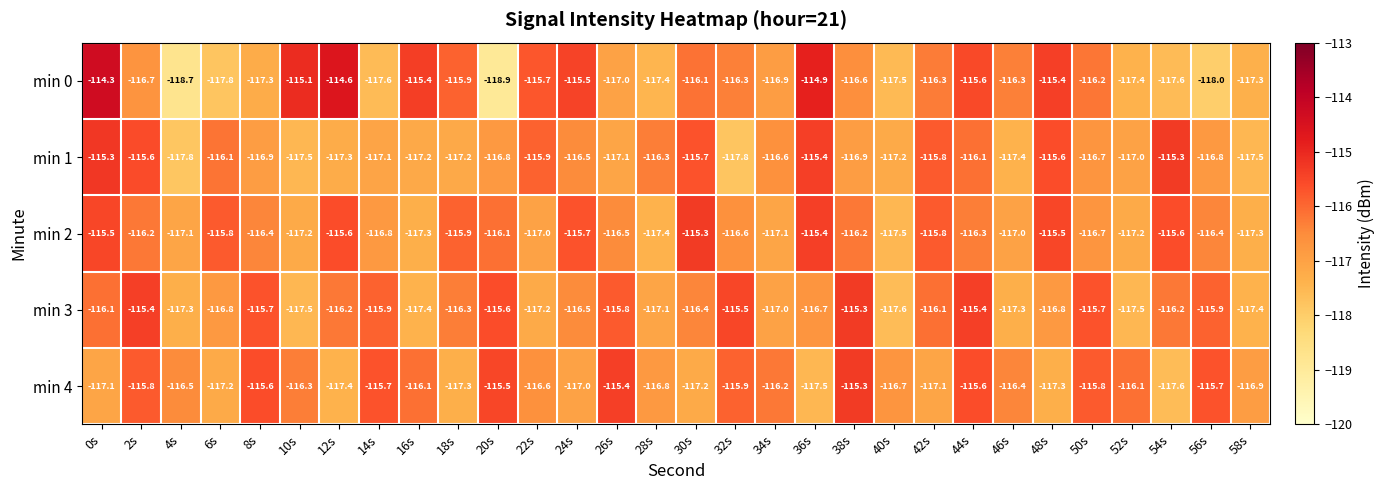

Rank the series at 34s from highest to lowest value.

min 4, min 1, min 0, min 3, min 2